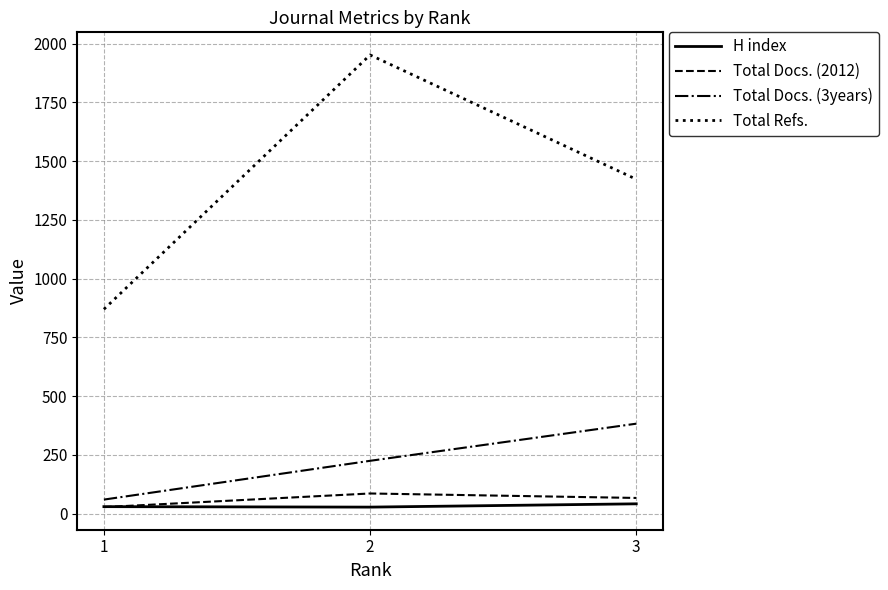

How many distinct data groups are displayed?

4